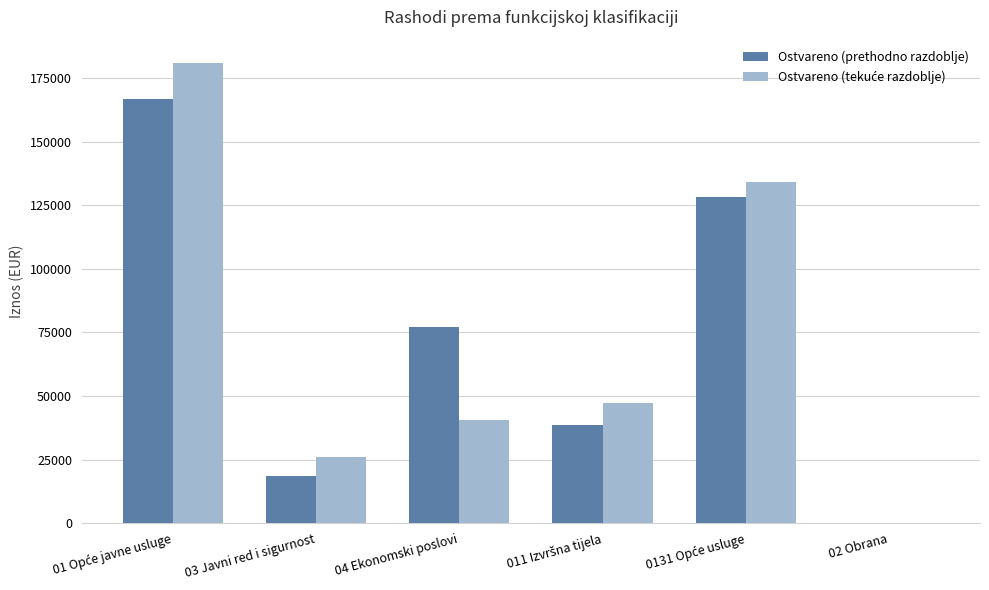

What is the maximum value shown in the chart?

181111.8